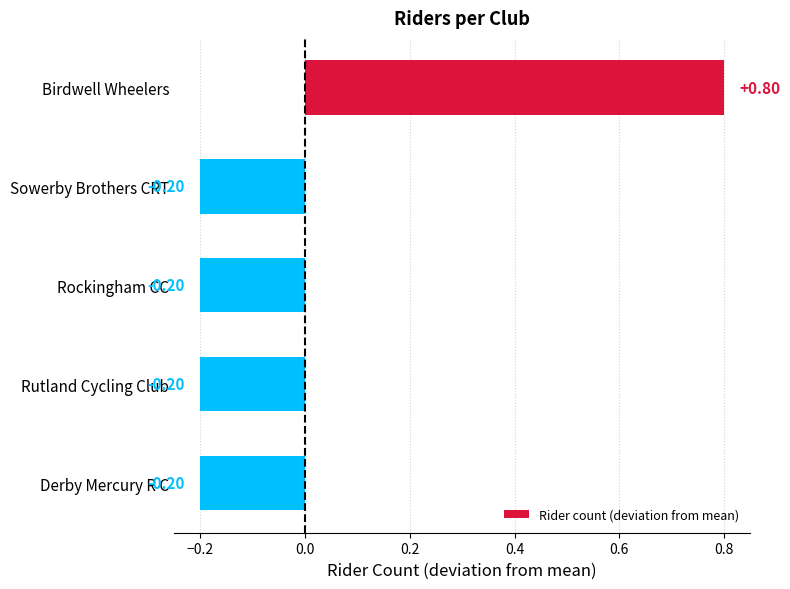

Are the bars grouped side by side (vs. stacked)?

No